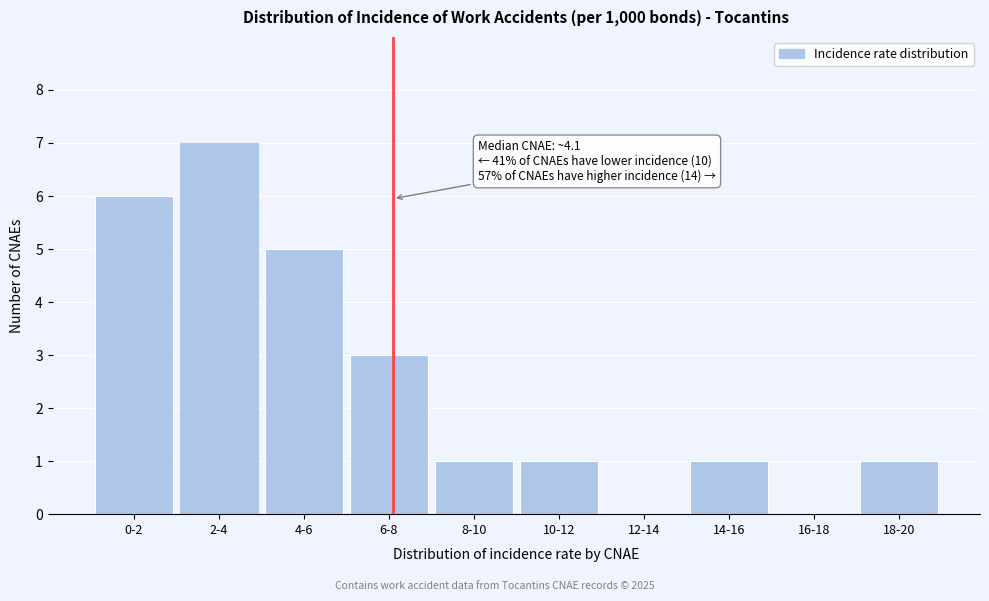

Reading left to right, list all the values displayed in this chart.

0-2=6	2-4=7	4-6=5	6-8=3	8-10=1	10-12=1	12-14=0	14-16=1	16-18=0	18-20=1